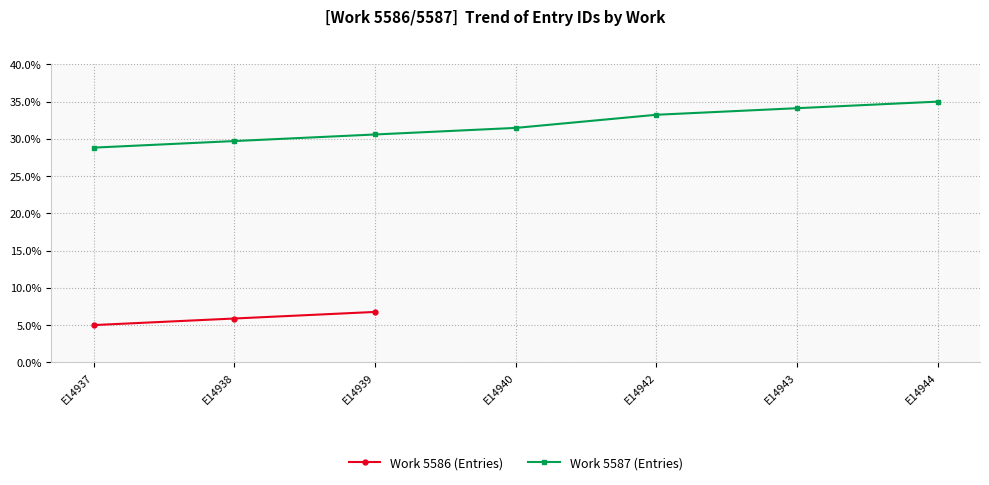

True or false: Work 5587 (Entries) and Work 5586 (Entries) intersect in this chart.

False